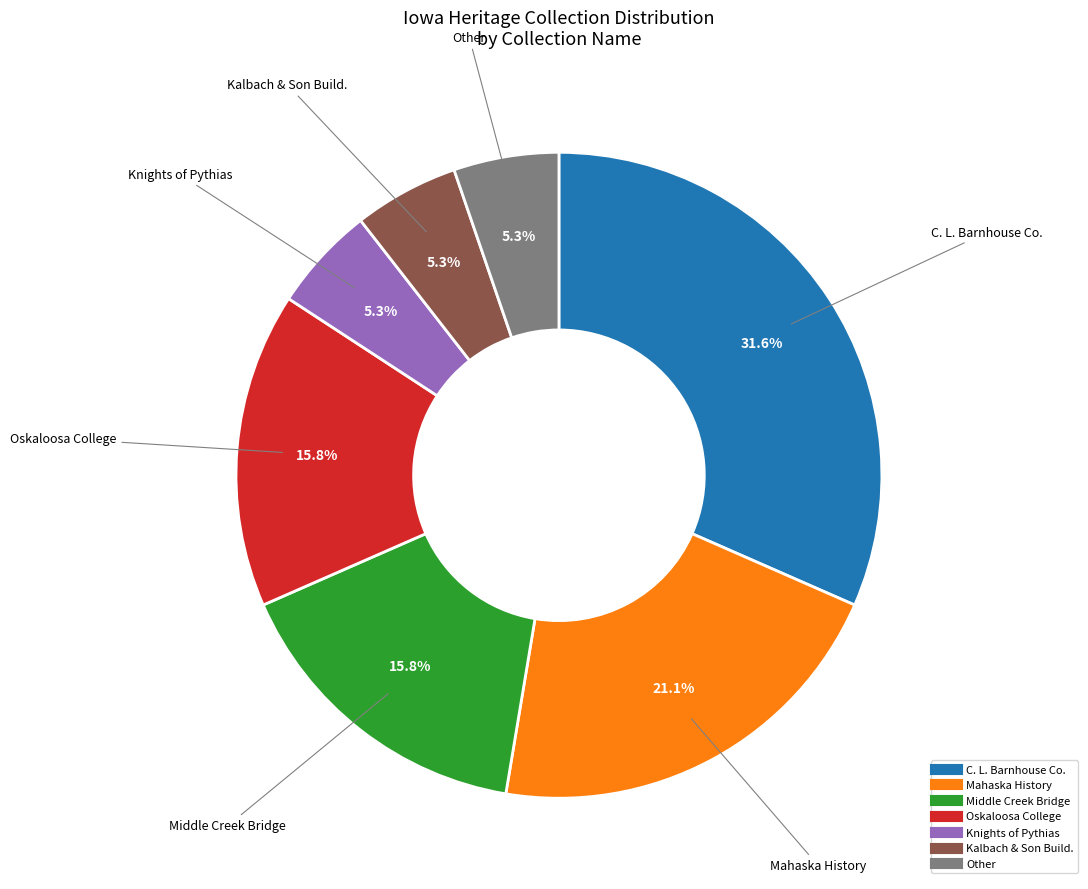

Is there any slice that represents more than half of the pie?

No